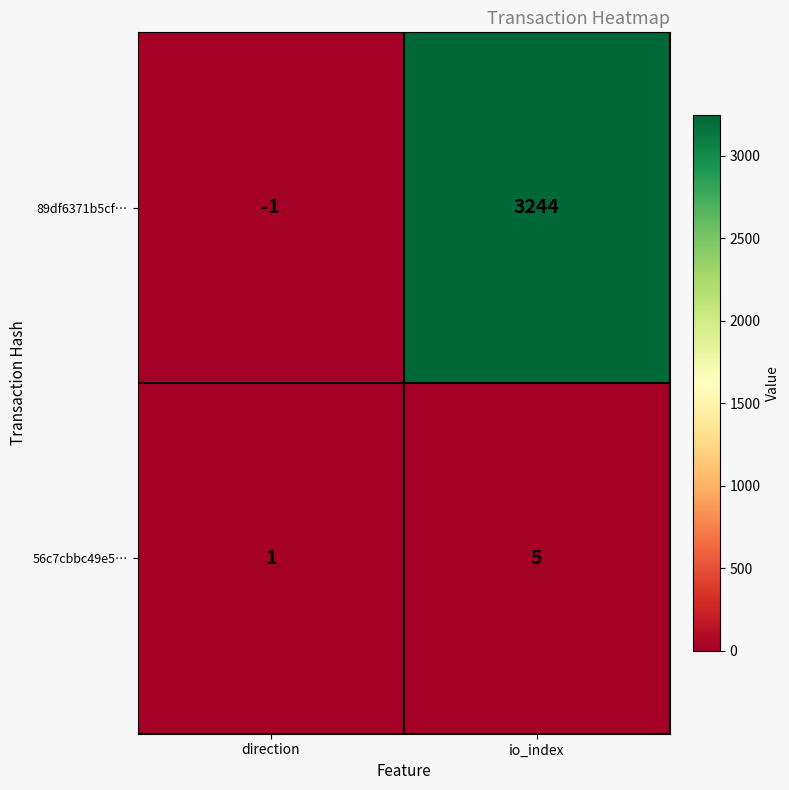

What is the total value across all series at io_index?

3249